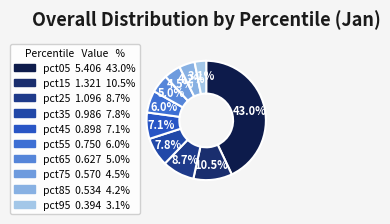

Between pct75 and pct85, which is larger?

pct75